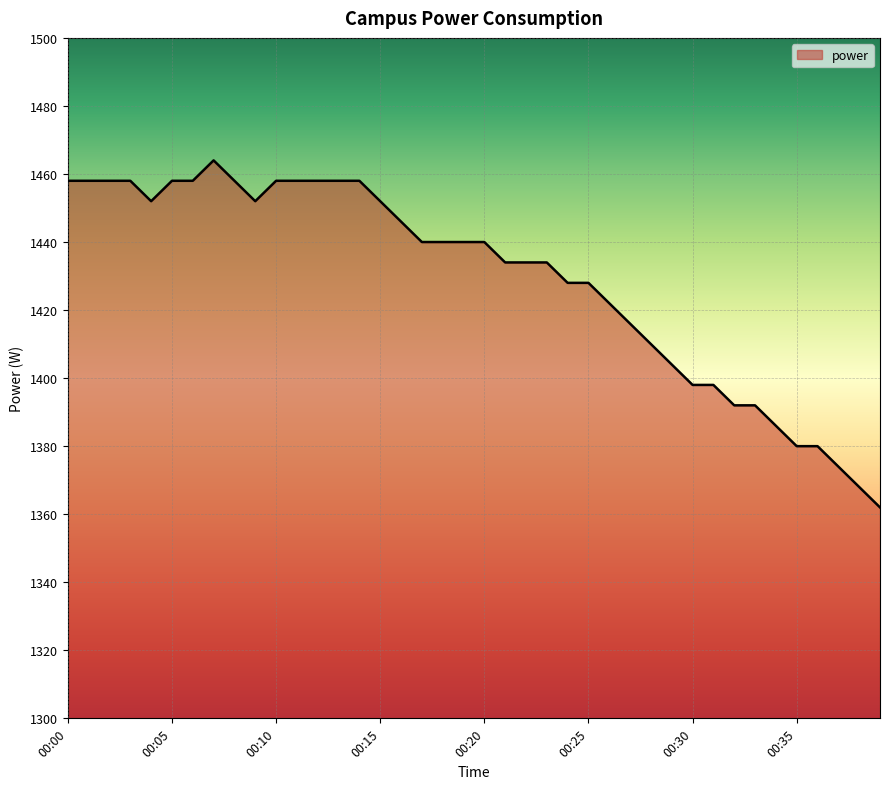

What is the average value?

1429